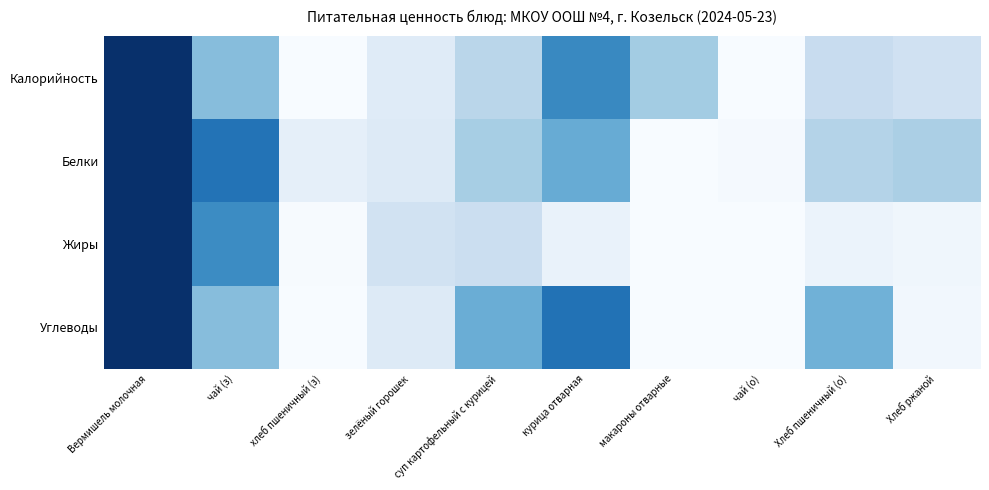

At how many categories does at least one series exceed 0?

10